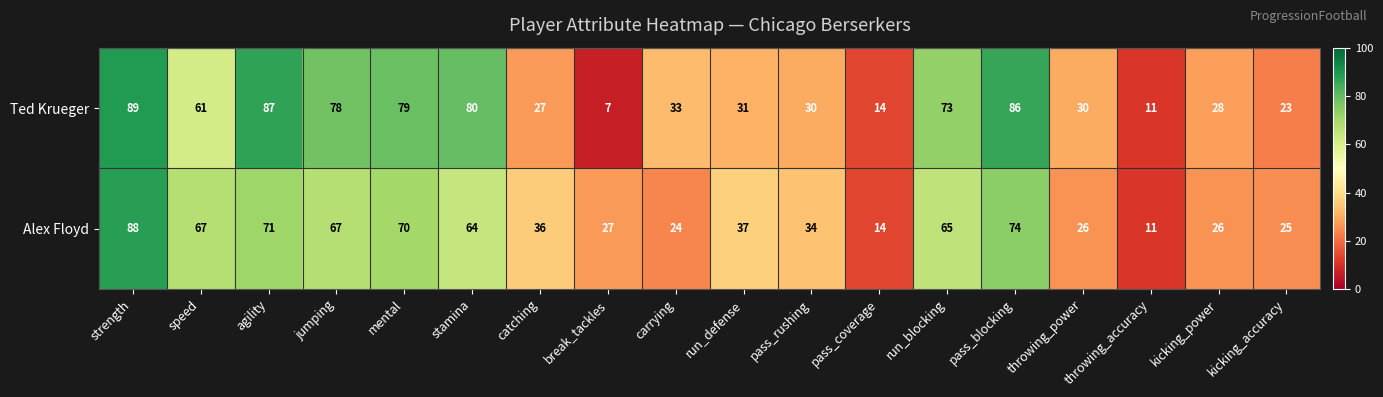

Which category has the highest value across all series?

strength